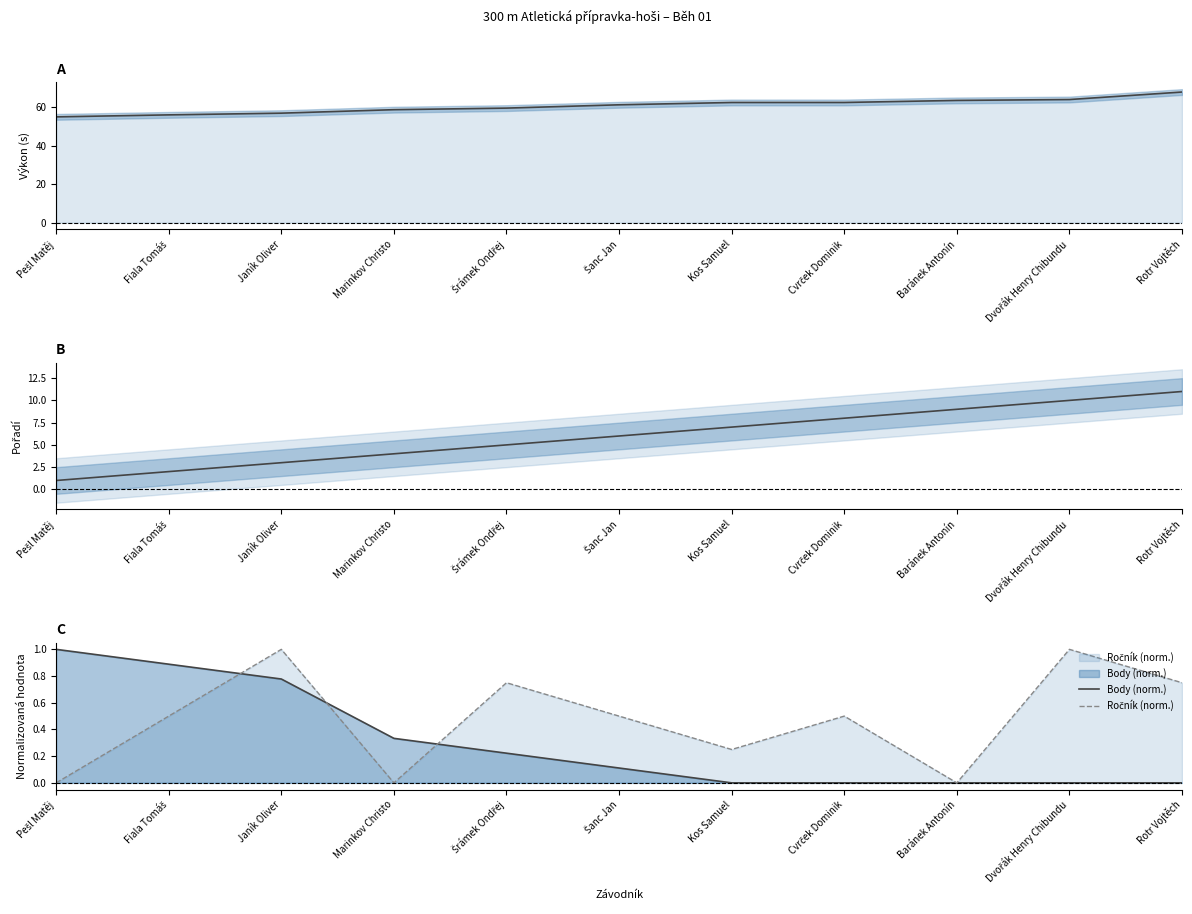

How many distinct data groups are displayed?

4